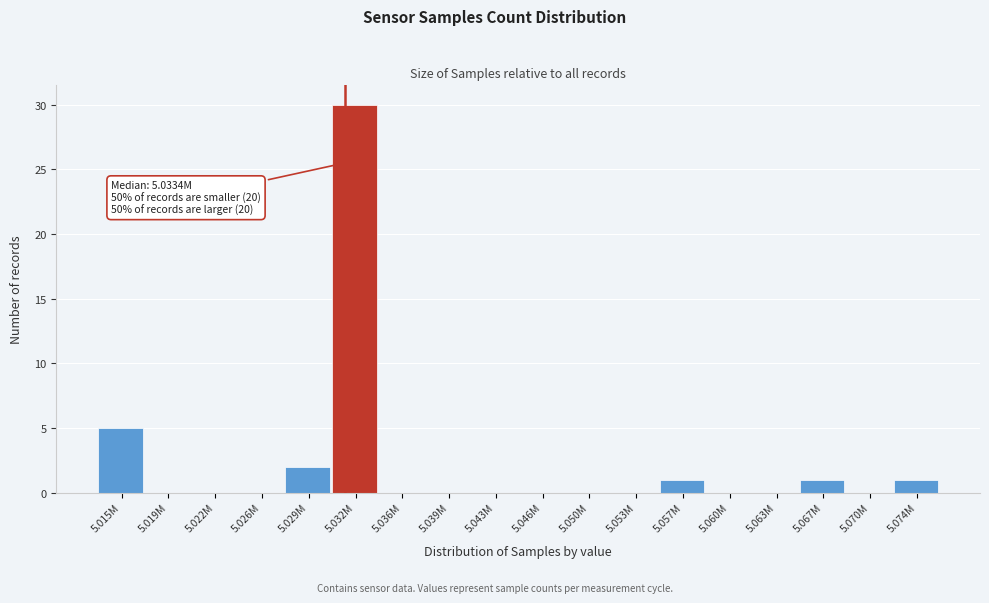

Reading left to right, extract all data points from this chart.

5.015M=5	5.019M=0	5.022M=0	5.026M=0	5.029M=2	5.032M=30	5.036M=0	5.039M=0	5.043M=0	5.046M=0	5.050M=0	5.053M=0	5.057M=1	5.060M=0	5.063M=0	5.067M=1	5.070M=0	5.074M=1